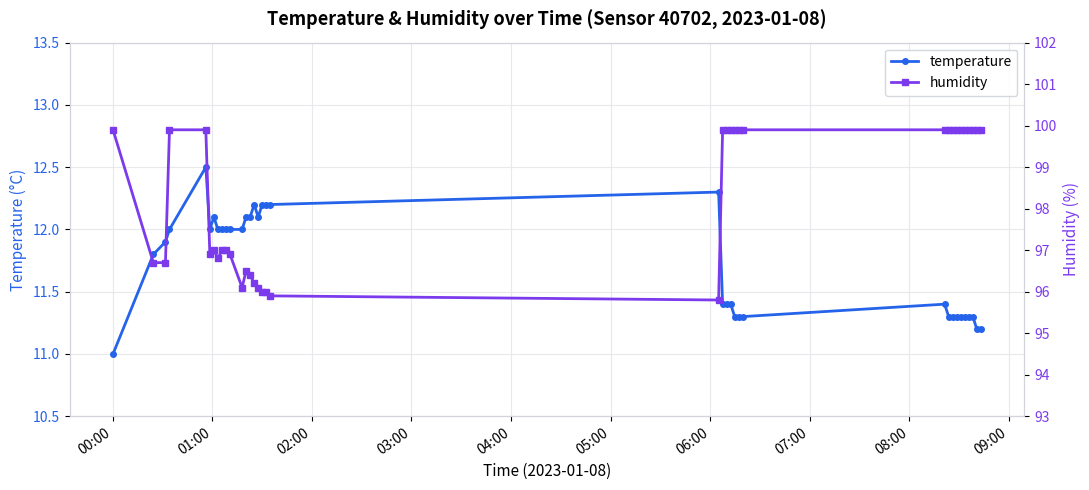

How many interior local peaks does the temperature series have?

5